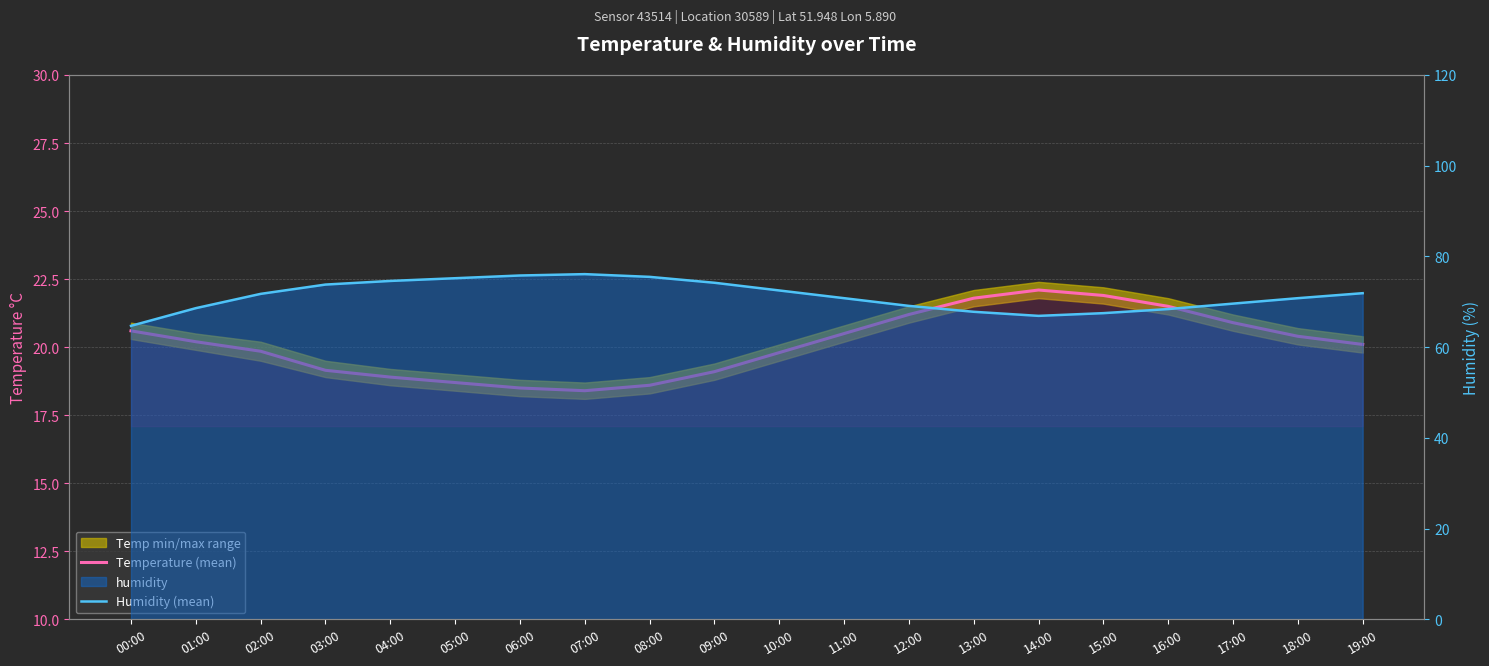

What is the difference between the maximum and minimum values in the Humidity (mean) series?

11.4